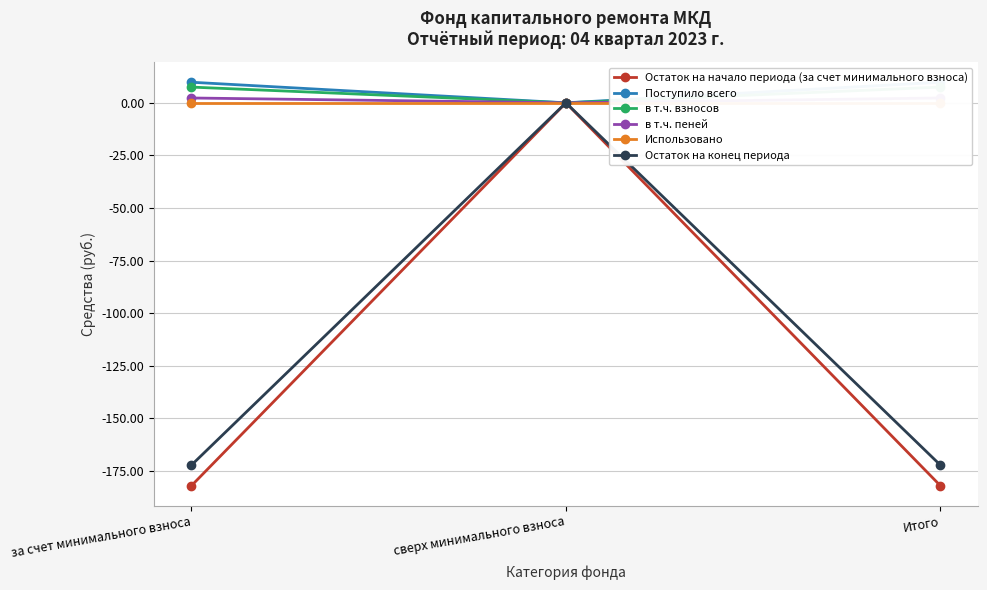

Reading left to right, what are all the values shown in this chart?

Остаток на начало периода (за счет минимального взноса): за счет минимального взноса=-182.0	сверх минимального взноса=0.0	Итого=-182.0
Поступило всего: за счет минимального взноса=9.8	сверх минимального взноса=0.0	Итого=9.8
в т.ч. взносов: за счет минимального взноса=7.5	сверх минимального взноса=0.0	Итого=7.5
в т.ч. пеней: за счет минимального взноса=2.3	сверх минимального взноса=0.0	Итого=2.3
Использовано: за счет минимального взноса=0.0	сверх минимального взноса=0.0	Итого=0.0
Остаток на конец периода: за счет минимального взноса=-172.2	сверх минимального взноса=0.0	Итого=-172.2